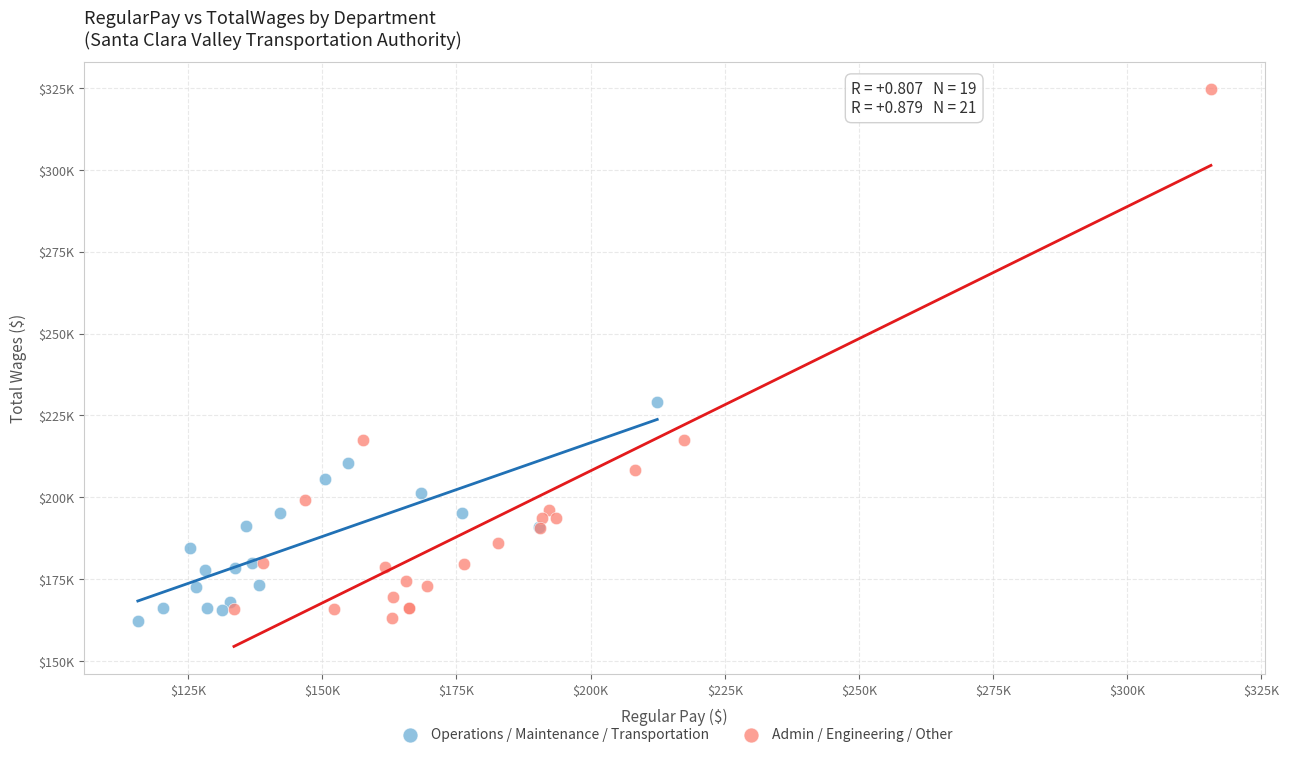

Which series contains the highest Y value?

Admin / Engineering / Other